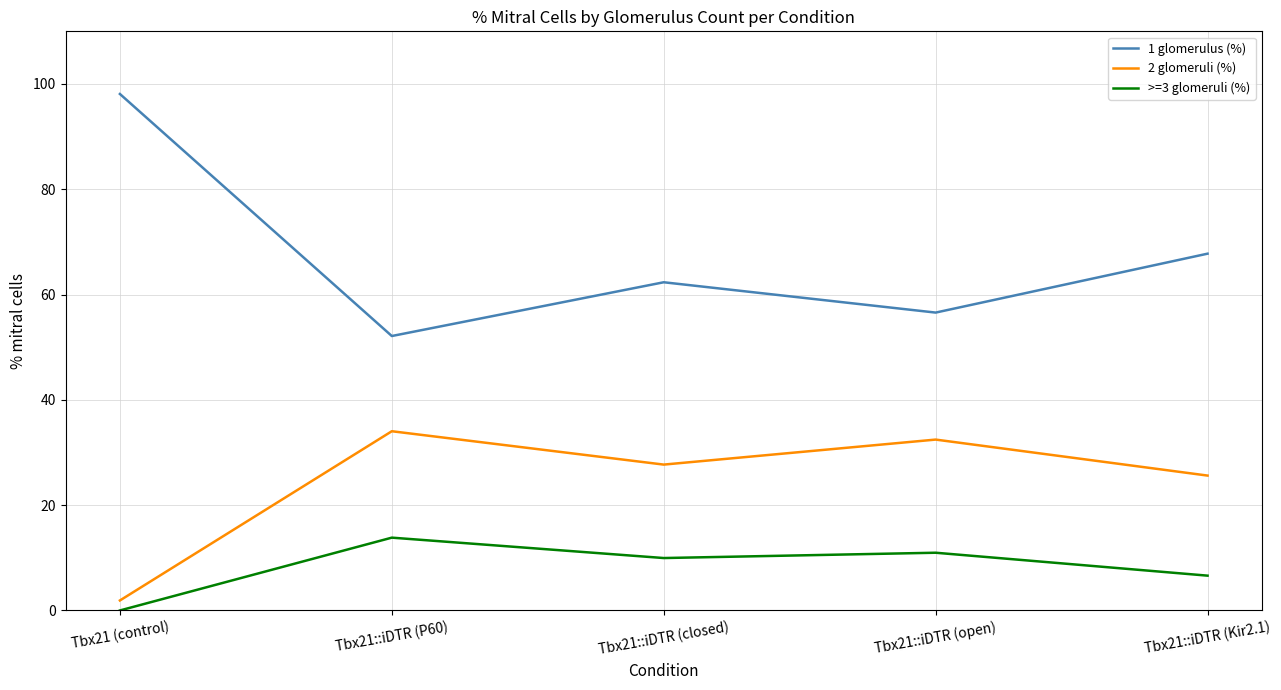

What position from the left is Tbx21::iDTR (closed)?

3